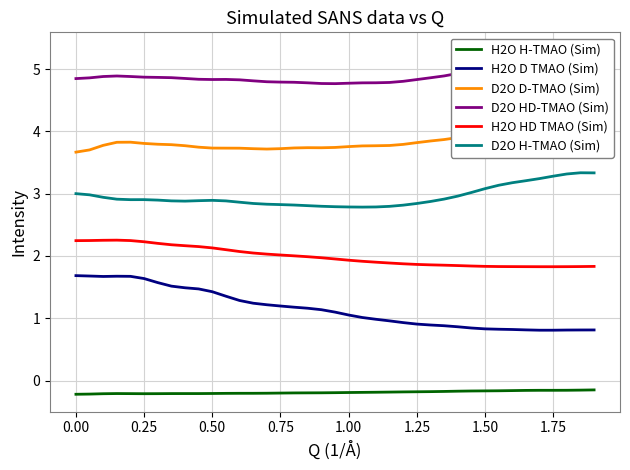

Is it true that H2O D TMAO (Sim) equals 1.7 at 0.00?

True